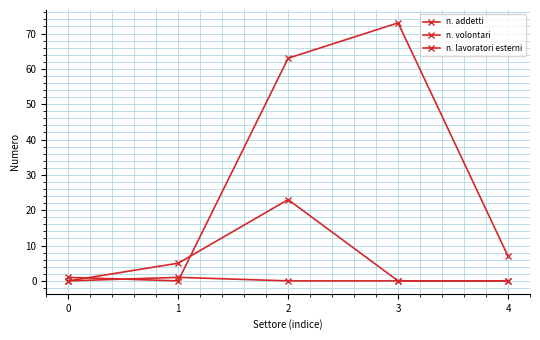

Between 2 and 4, which series saw the biggest shift?

n. volontari